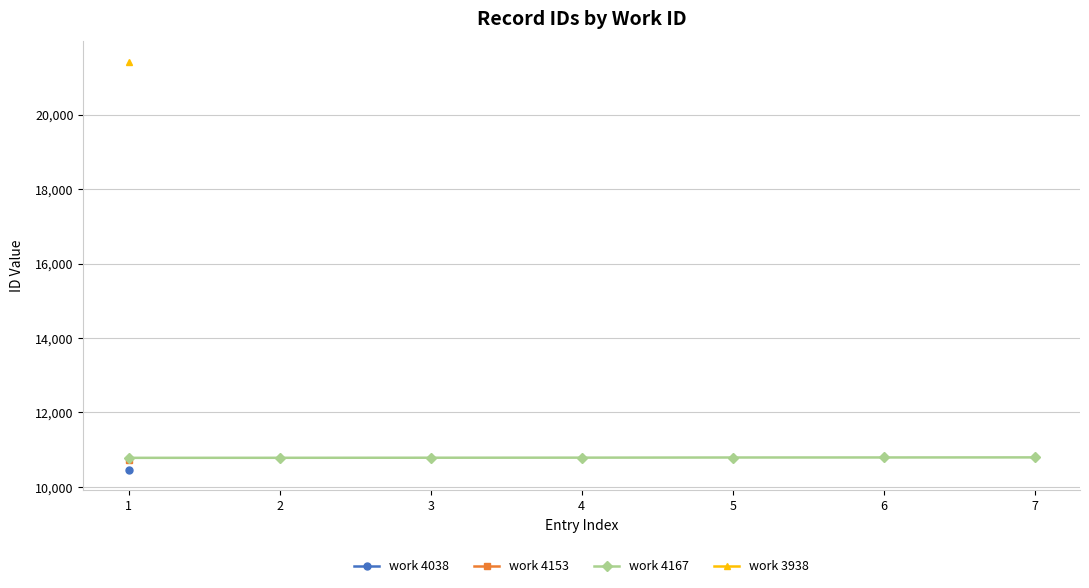

True or false: the data shows 10793 at 7.

True